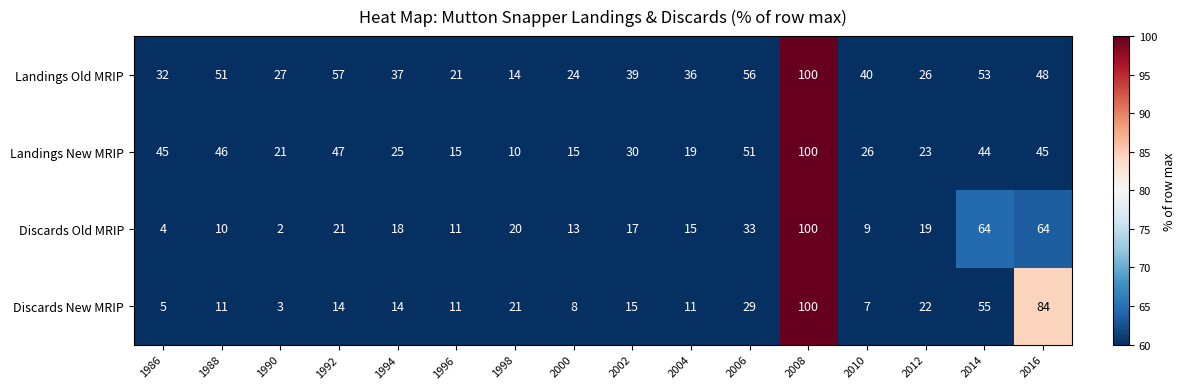

At which category does the chart reach its minimum across all series?

1990